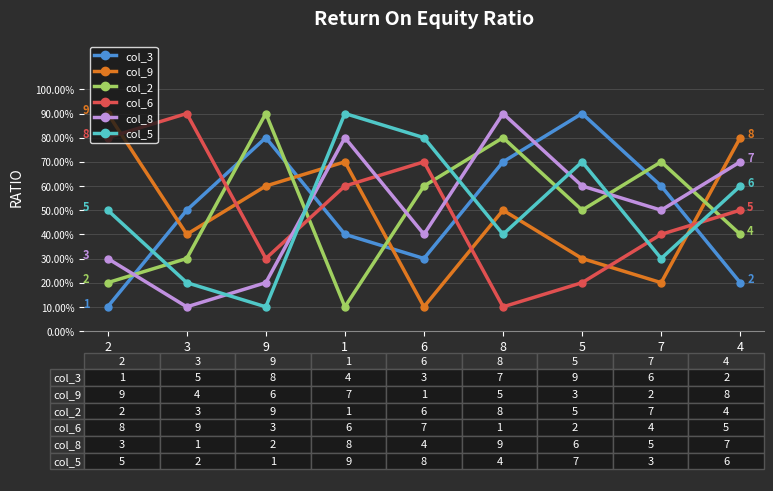

True or false: col_6 has a value of 7 at 6.

True